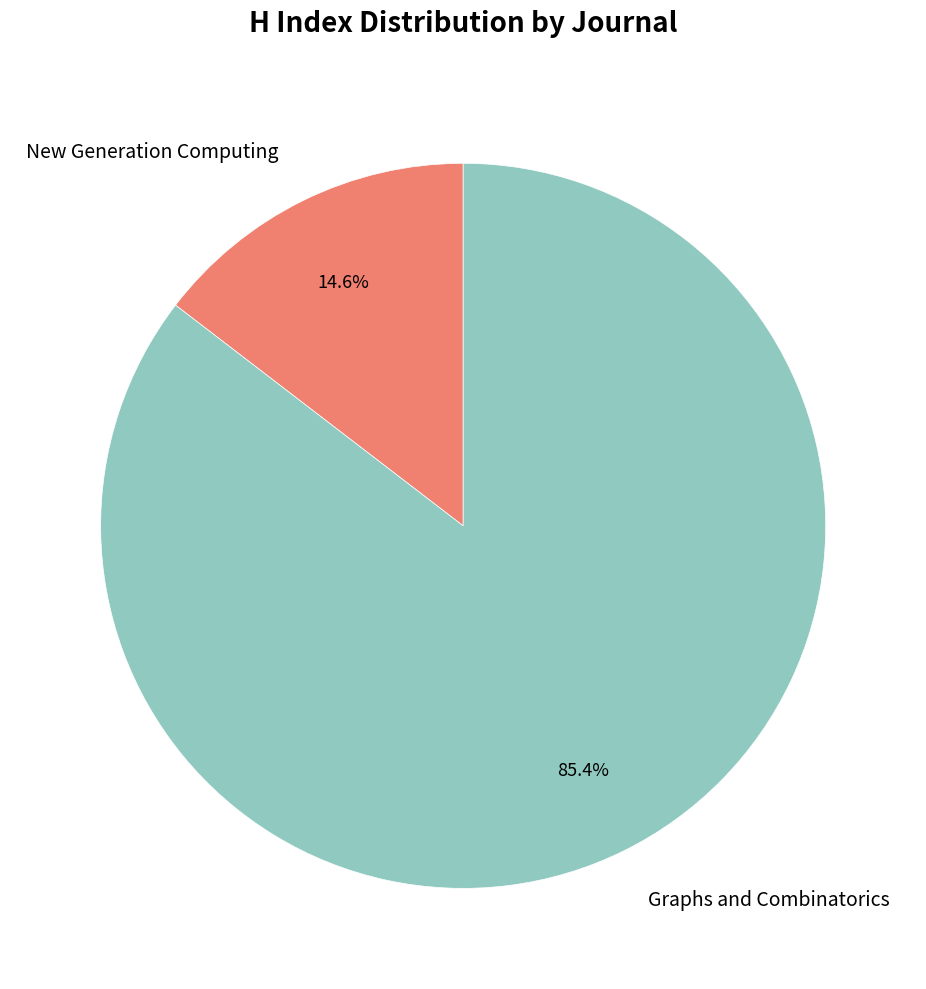

Between Graphs and Combinatorics and New Generation Computing, which is larger?

Graphs and Combinatorics